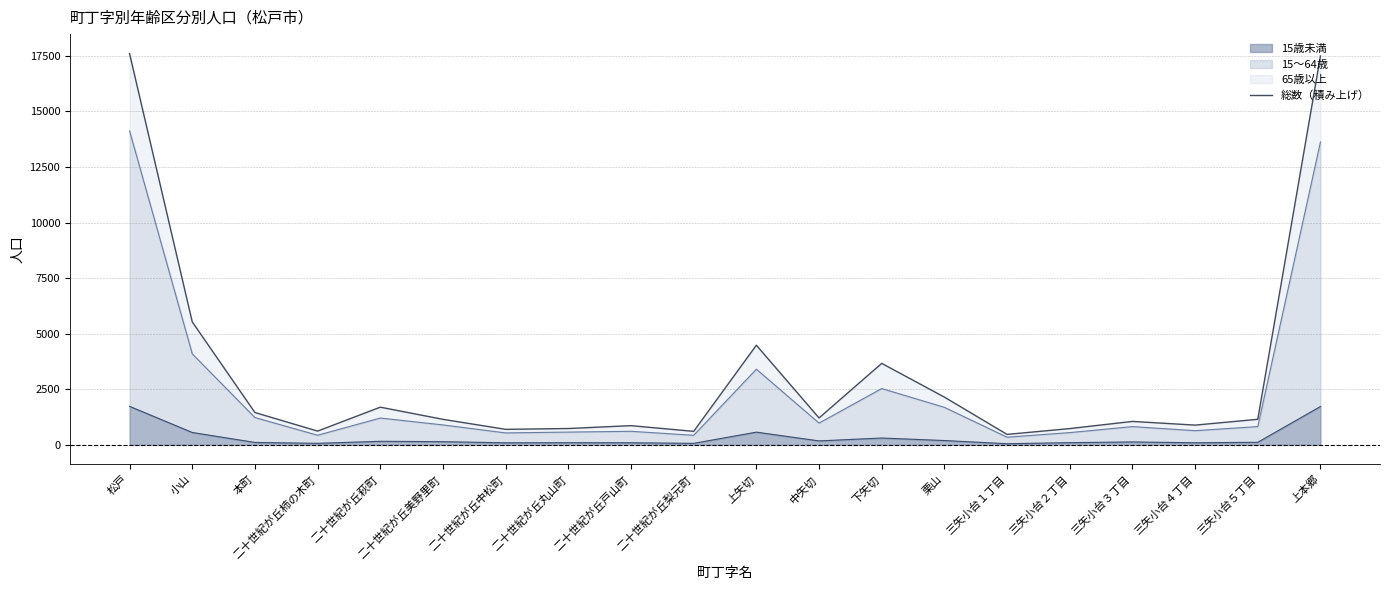

What is the value of the 3rd point from the left?

1454